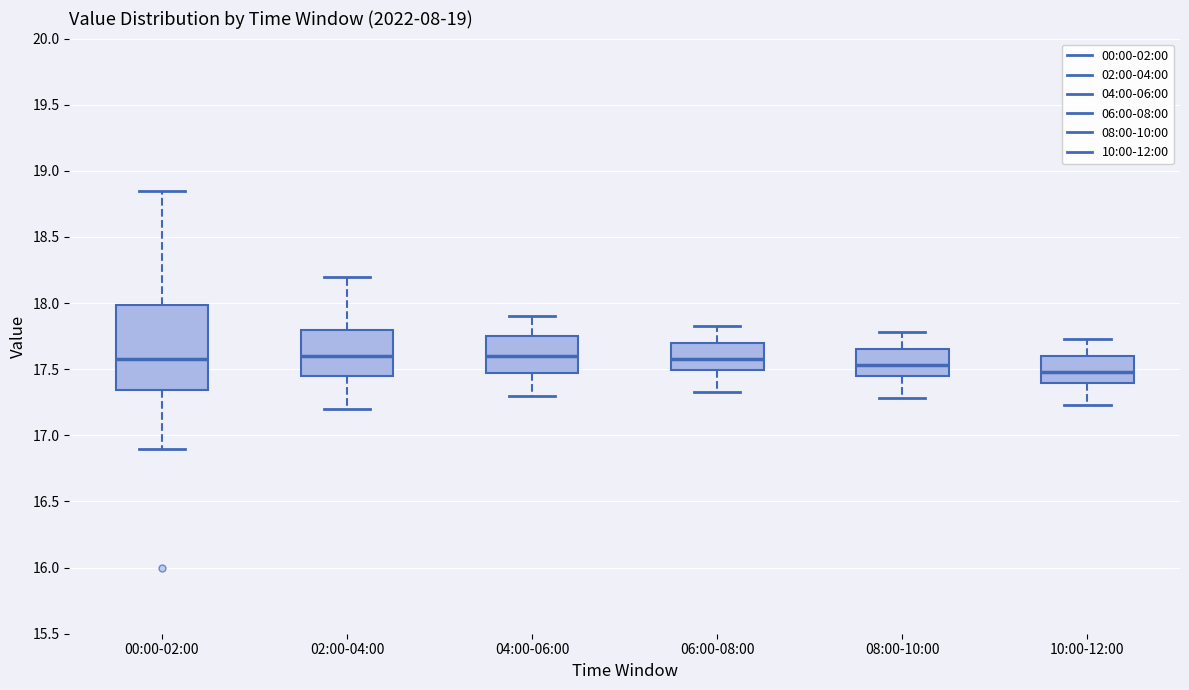

Reading left to right, read every box against the y-axis: the position of its median line, the range the box covers, and the ends of its whiskers. The values are not printed on the chart, so give them approximately, as read against the axis.

00:00-02:00: median 17.60, box 17.35 to 18.00, whiskers 16.90 to 18.85
02:00-04:00: median 17.60, box 17.45 to 17.80, whiskers 17.20 to 18.20
04:00-06:00: median 17.60, box 17.45 to 17.75, whiskers 17.30 to 17.90
06:00-08:00: median 17.60, box 17.50 to 17.70, whiskers 17.35 to 17.85
08:00-10:00: median 17.55, box 17.45 to 17.65, whiskers 17.30 to 17.80
10:00-12:00: median 17.50, box 17.40 to 17.60, whiskers 17.25 to 17.75